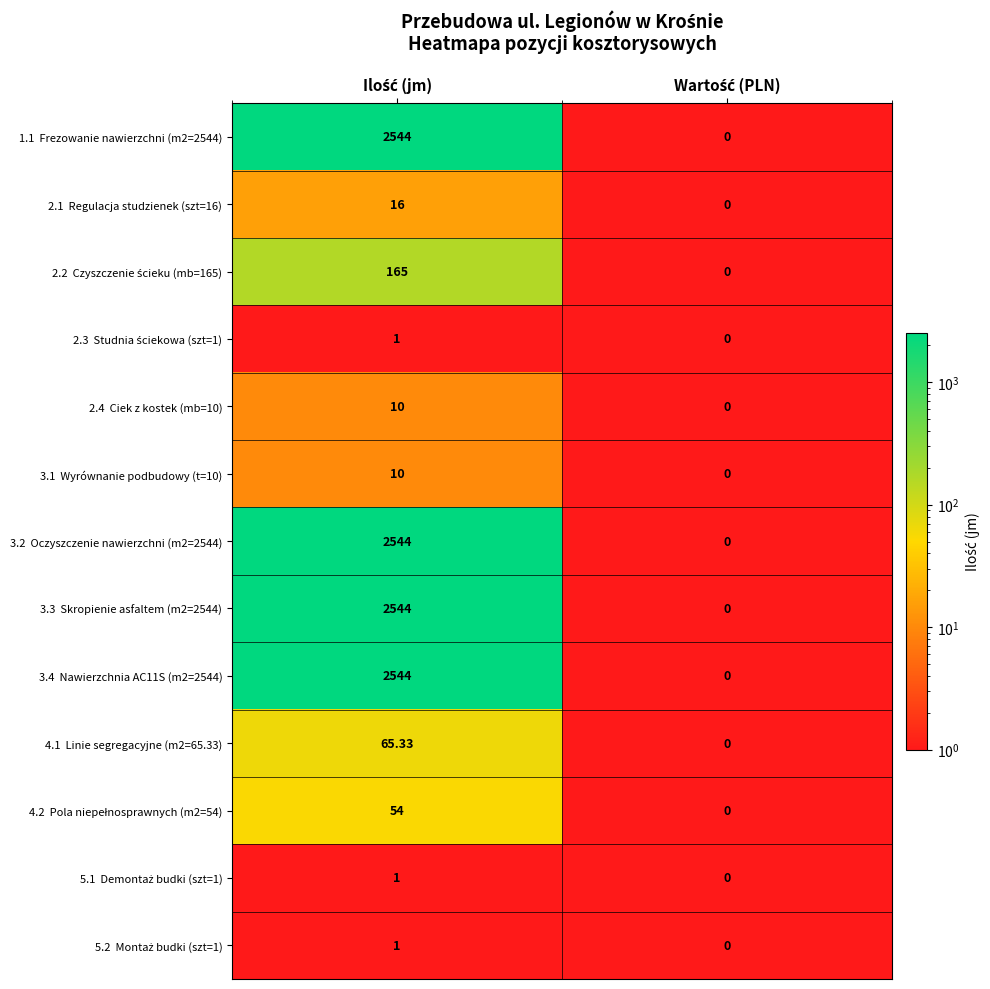

Count the number of categories in the chart.

2